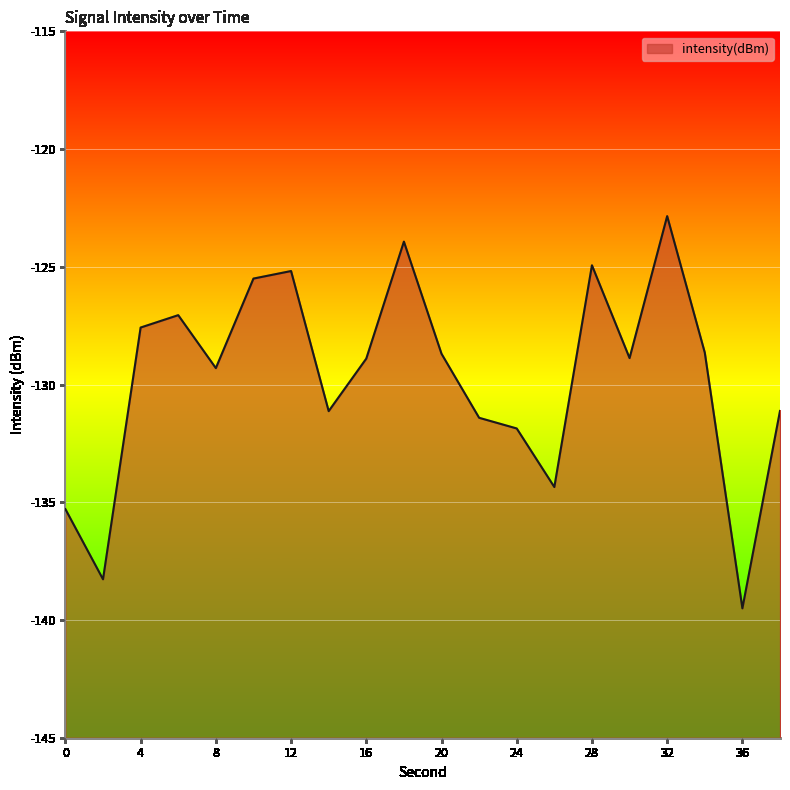

How many lines are shown in the chart?

1